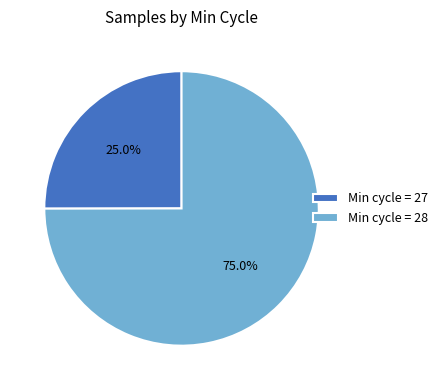

What portion of the pie excludes Min cycle = 28?

25.0%